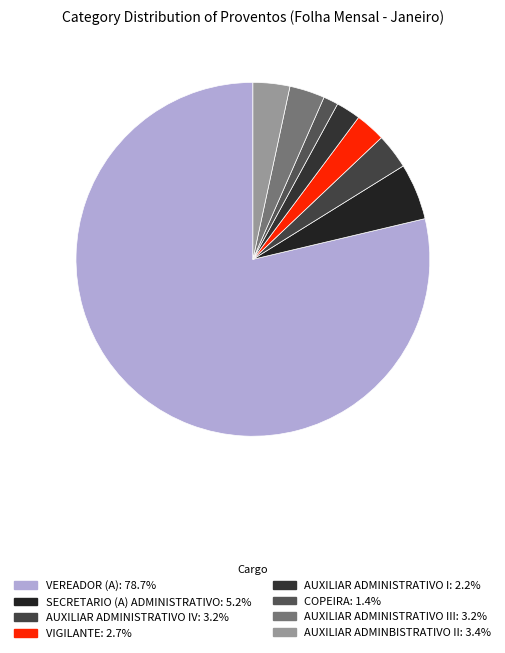

How many segments does this pie chart have?

8